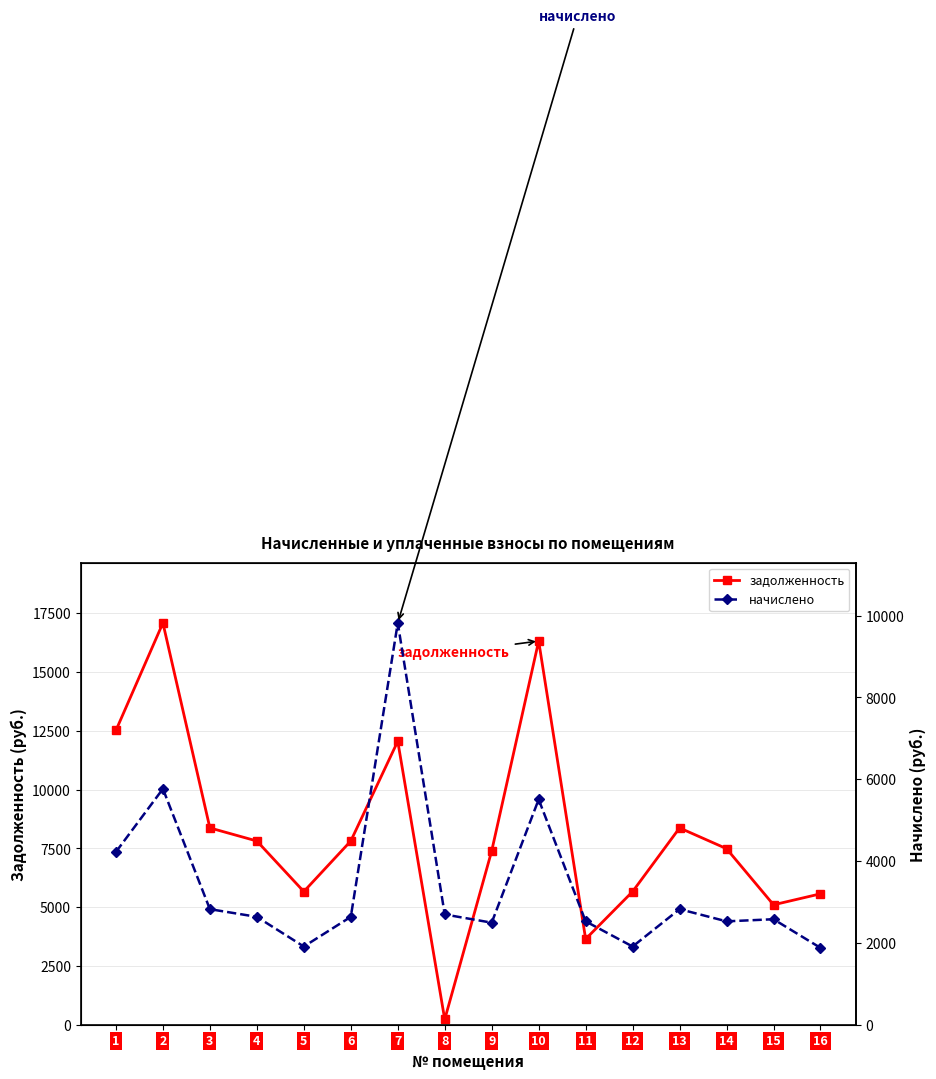

Does the chart have visible grid lines?

Yes